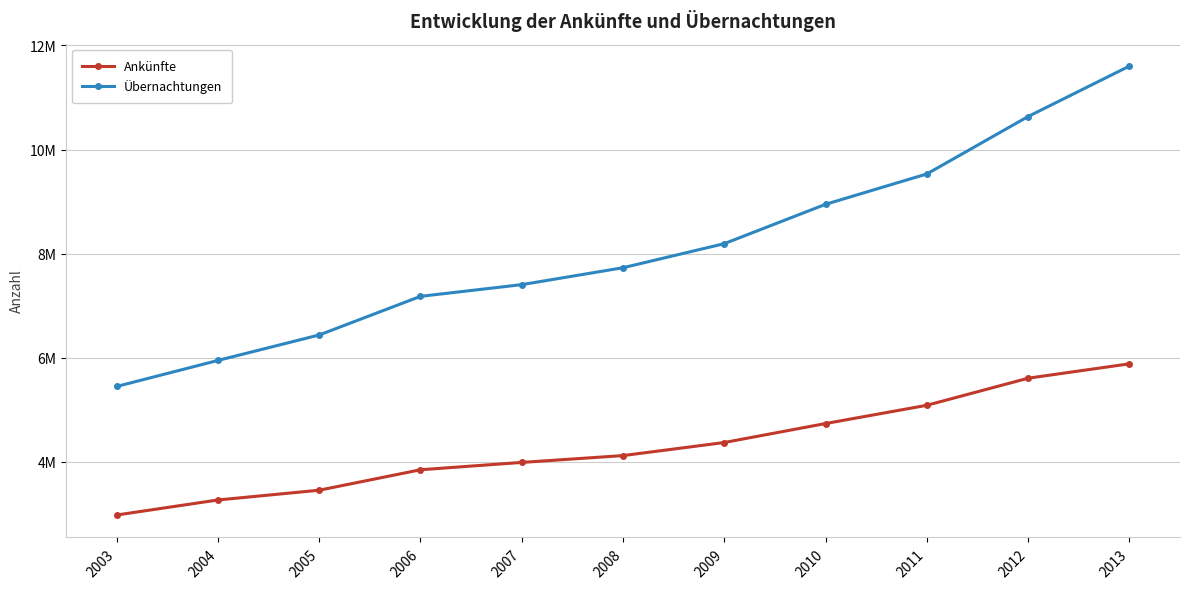

True or false: Ankünfte and Übernachtungen intersect in this chart.

False